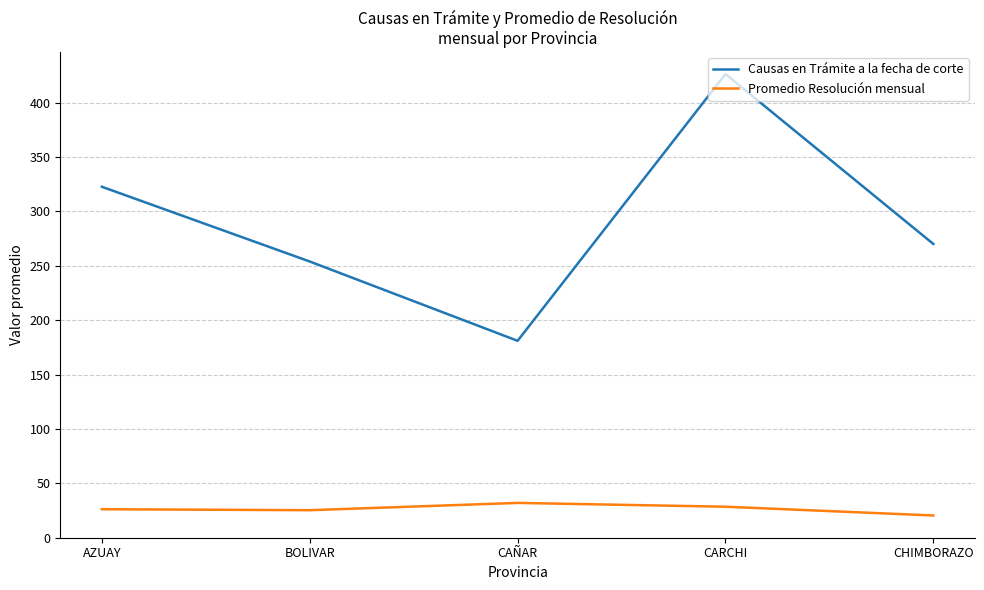

What is the minimum value shown in the chart?

20.4